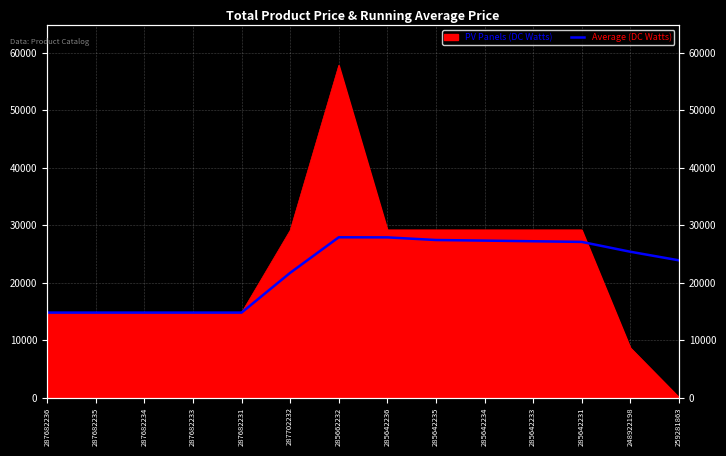

What is the value of the 14th point from the left?

23895.4